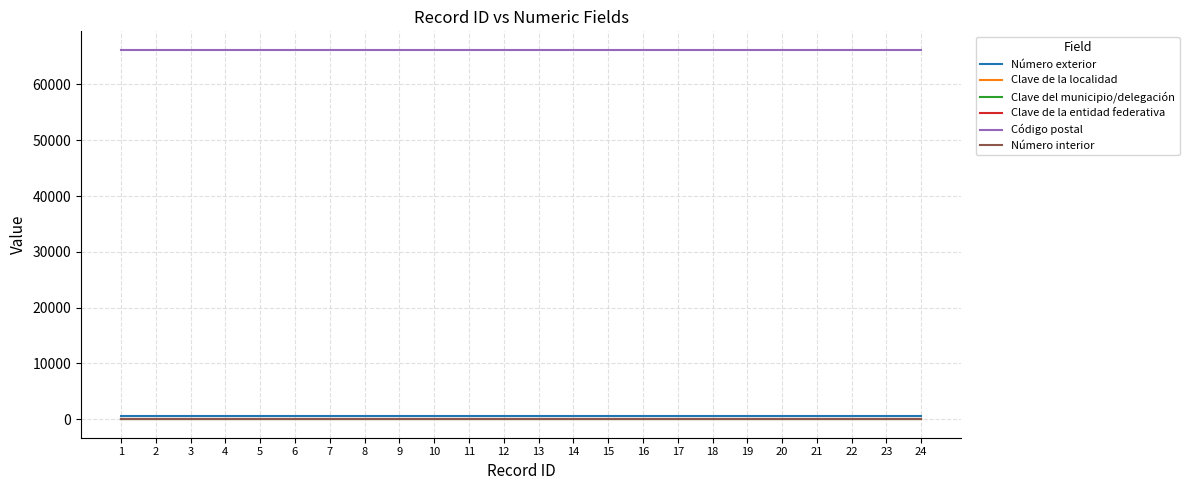

Which category has the highest value across all series?

1